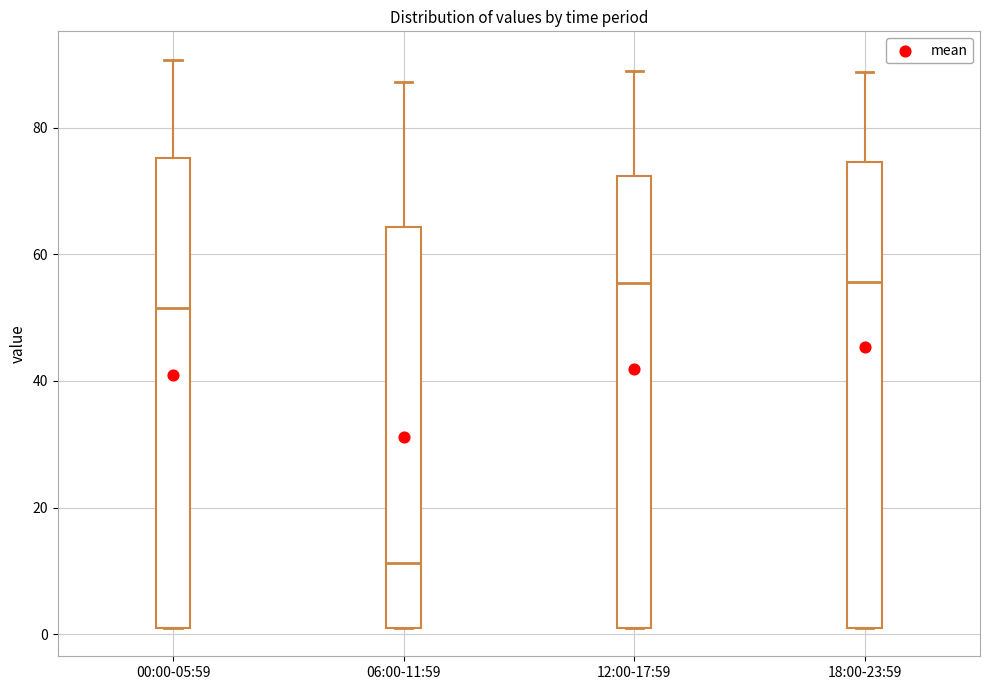

Reading left to right, read every box against the y-axis: the position of its median line, the range the box covers, and the ends of its whiskers. The values are not printed on the chart, so give them approximately, as read against the axis.

00:00-05:59: median 52, box 2 to 76, whiskers 2 to 90
06:00-11:59: median 12, box 2 to 64, whiskers 2 to 88
12:00-17:59: median 56, box 2 to 72, whiskers 2 to 88
18:00-23:59: median 56, box 2 to 74, whiskers 2 to 88